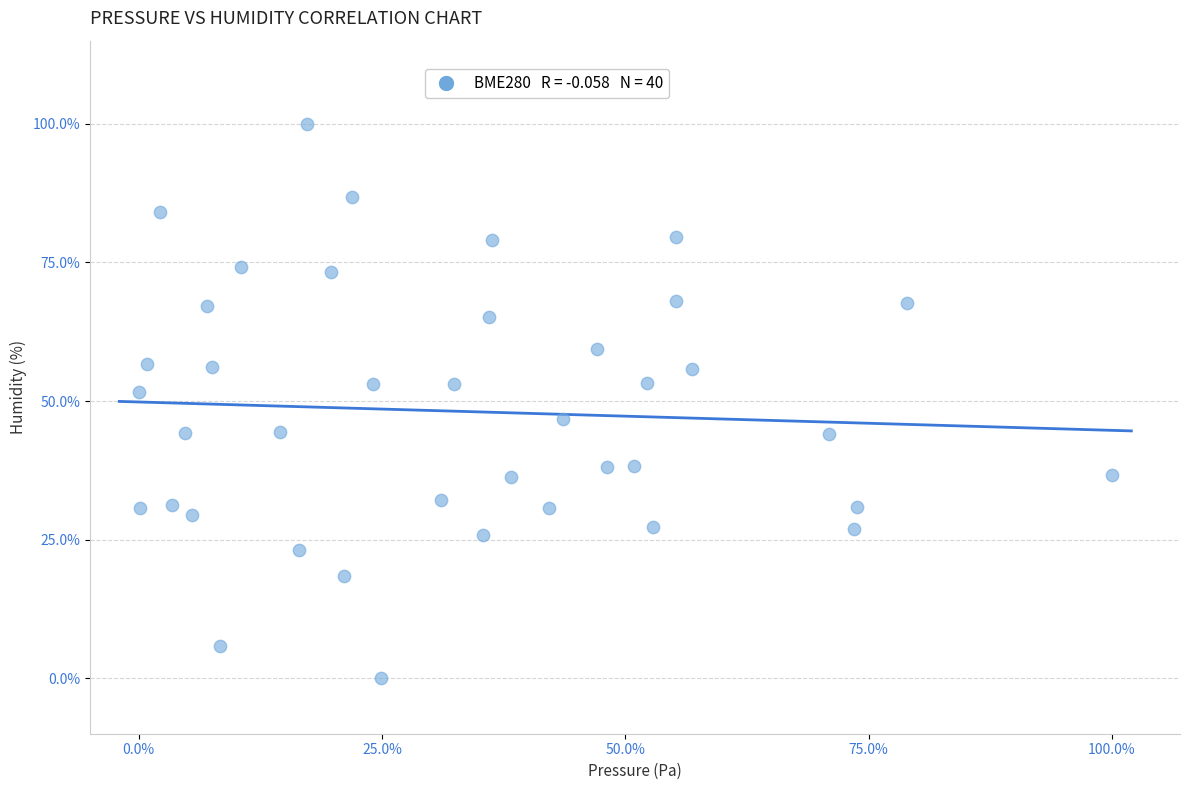

What Y value in the scatter plot is closest to 50?

51.6